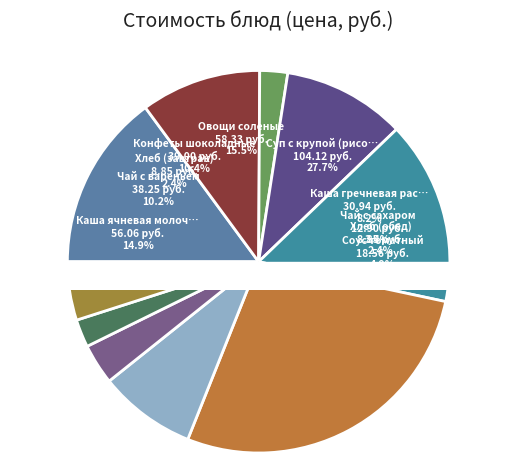

Which category has the smallest portion of the pie?

Хлеб (завтрак)